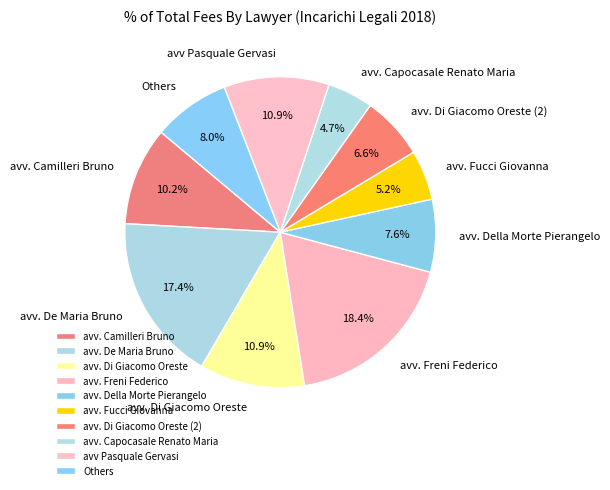

Which slice is the largest?

avv. Freni Federico